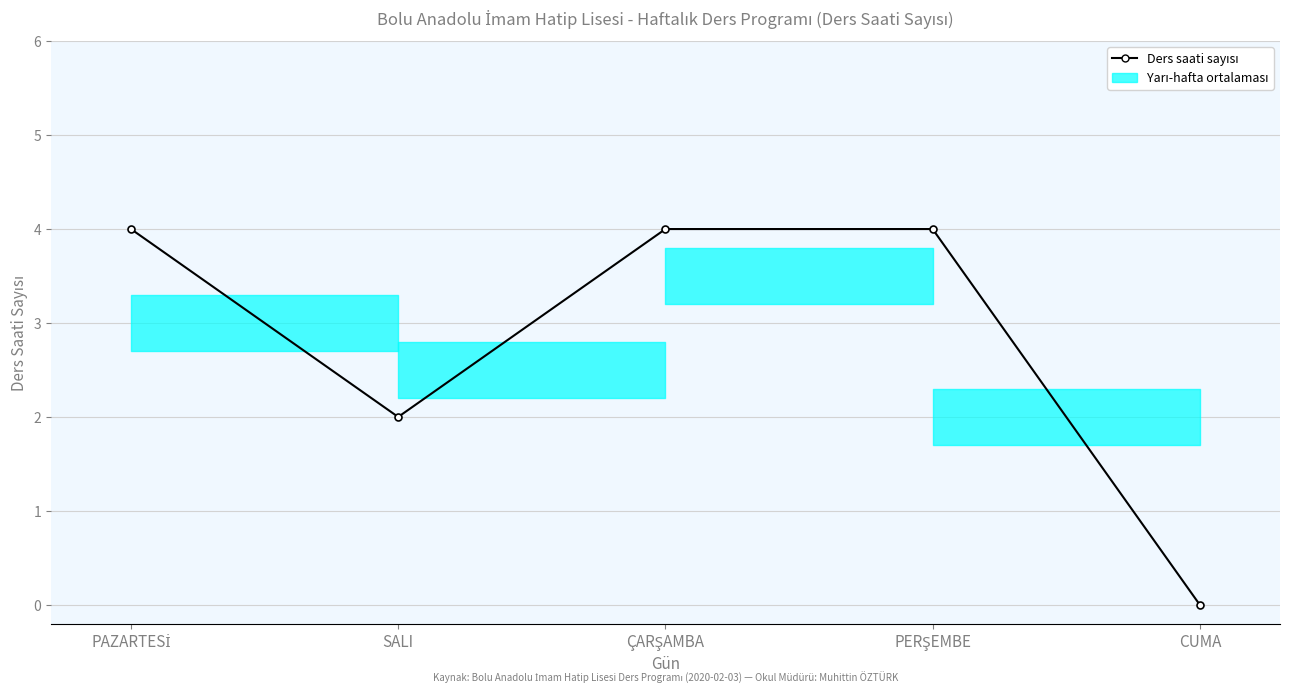

What is the average value?

3